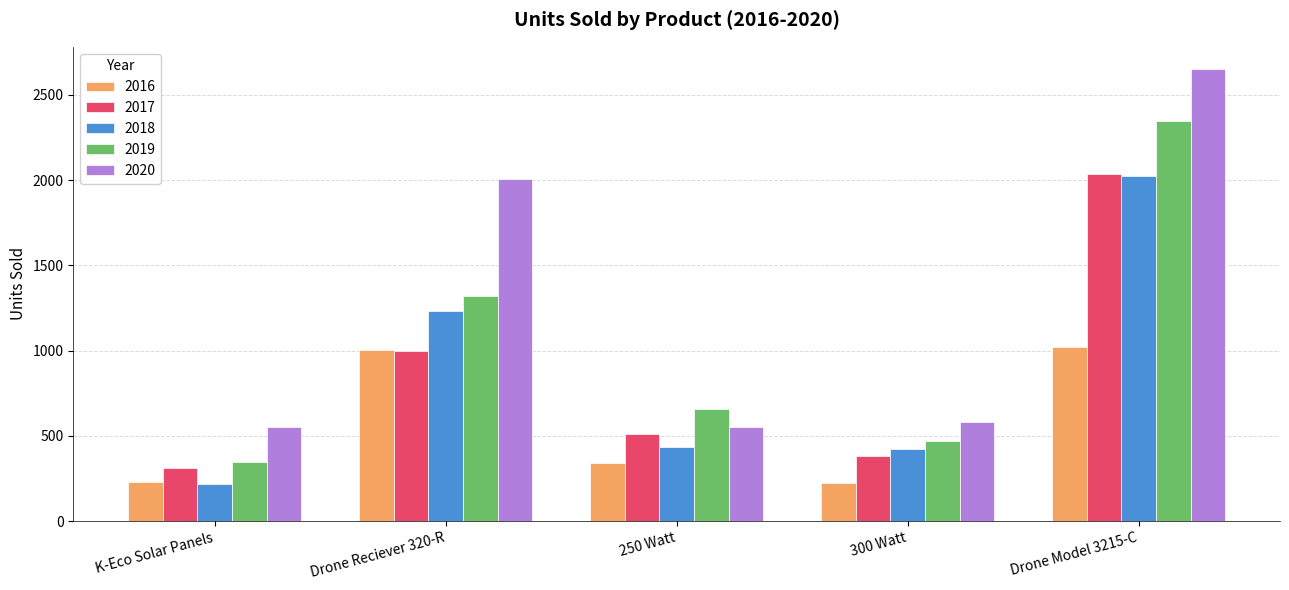

Is it true that 2018 equals 166 at 300 Watt?

False